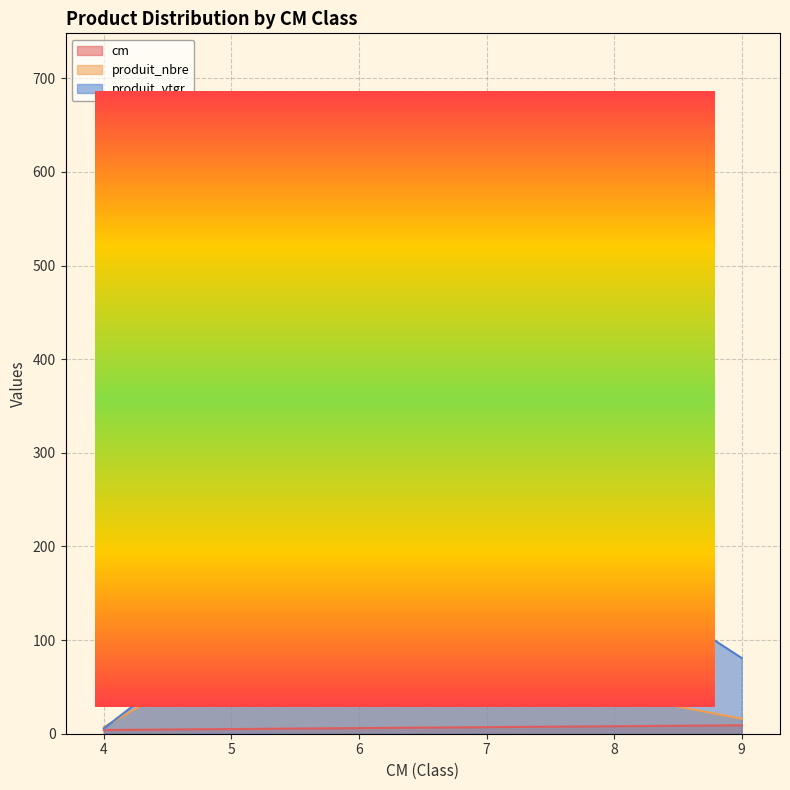

The value of cm at 7 is 7.0. True or false?

True